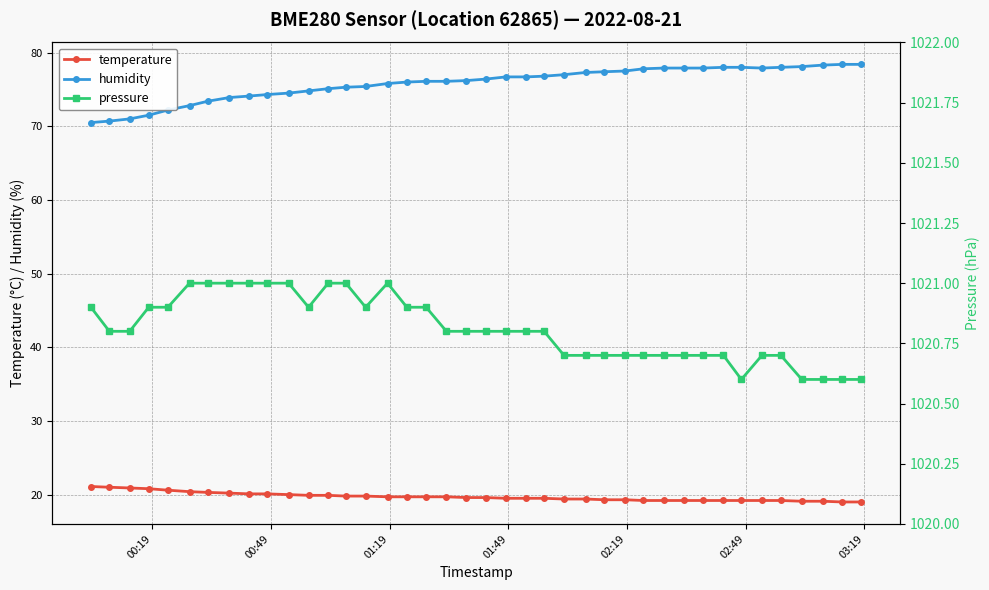

What is the value of the temperature point at the 28th from the left?

19.3